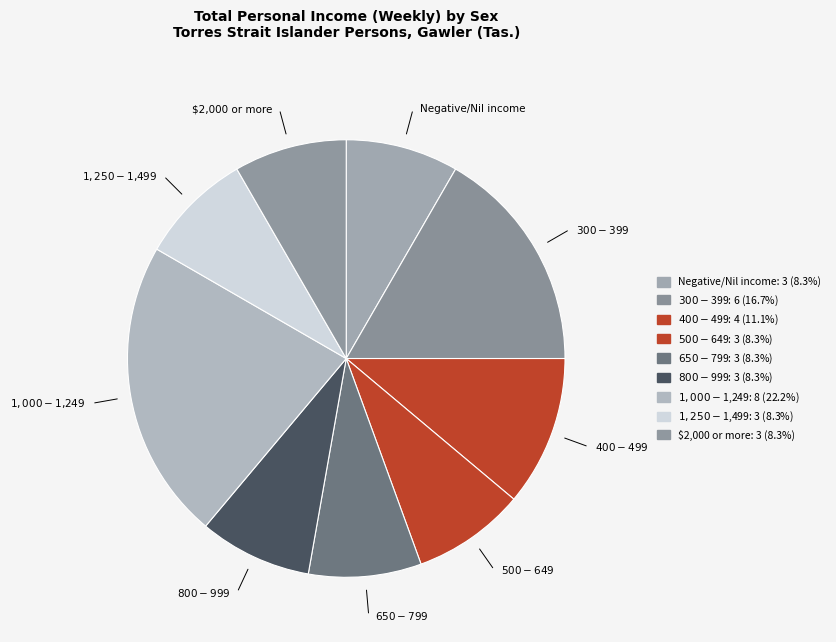

Approximately how many times larger is the value at $650-$799 compared to $500-$649?

1.0